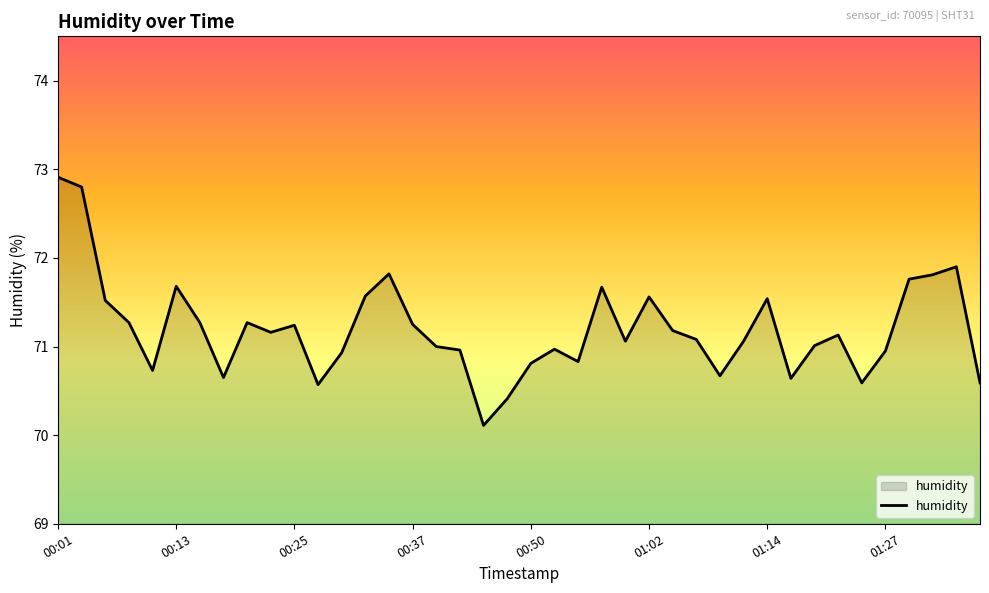

What is the greatest value displayed?

72.9